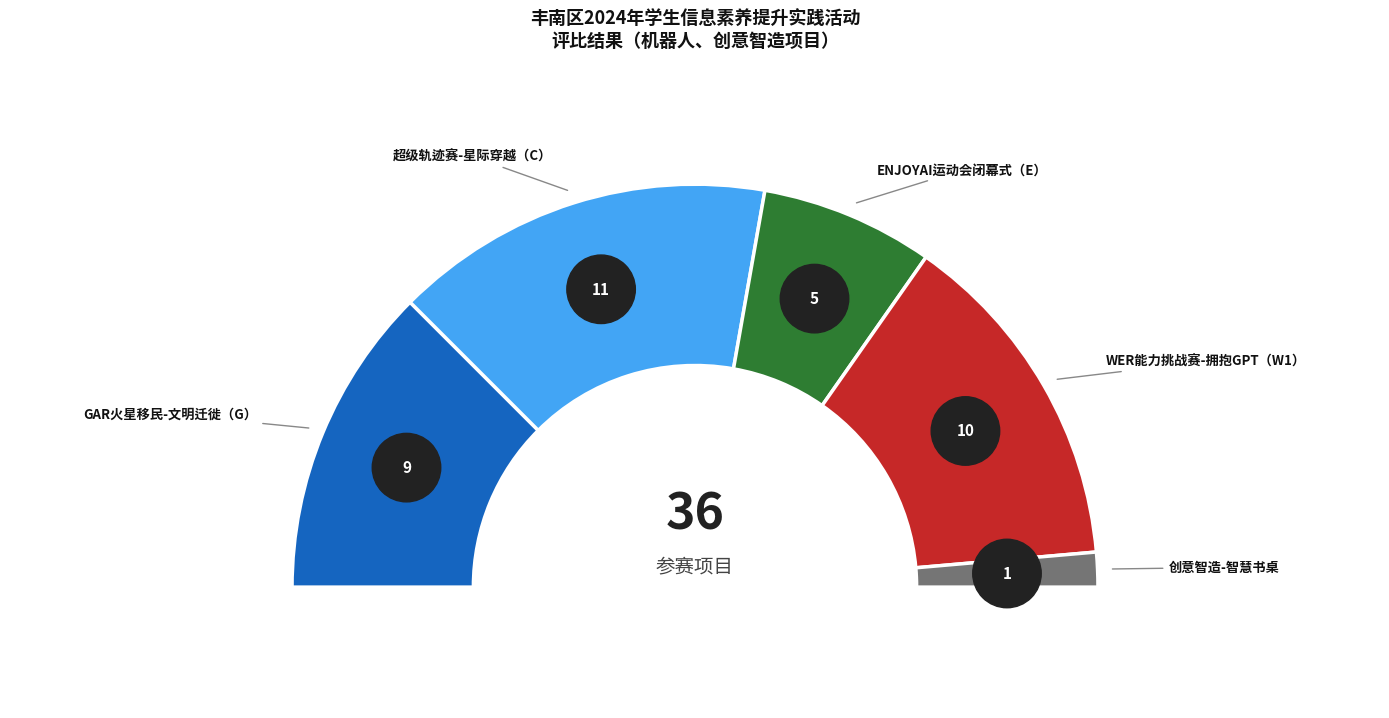

How many slices are in this pie chart?

5